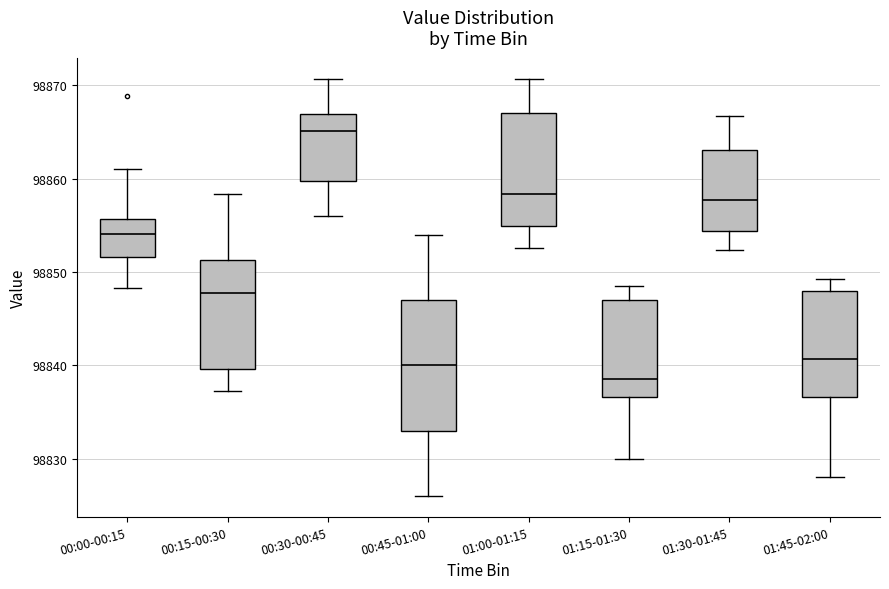

Comparing the boxes themselves (not the whiskers), which one is the tallest?

00:45-01:00